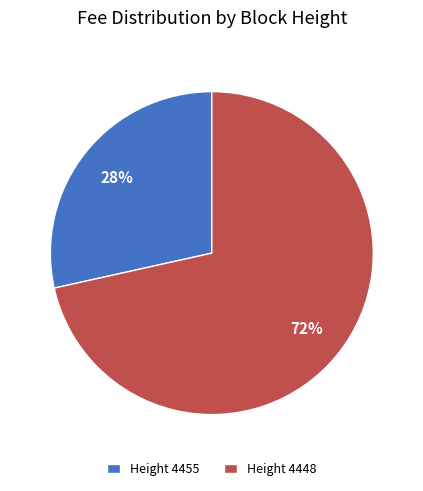

To the nearest percent, what is the average slice percentage?

50%